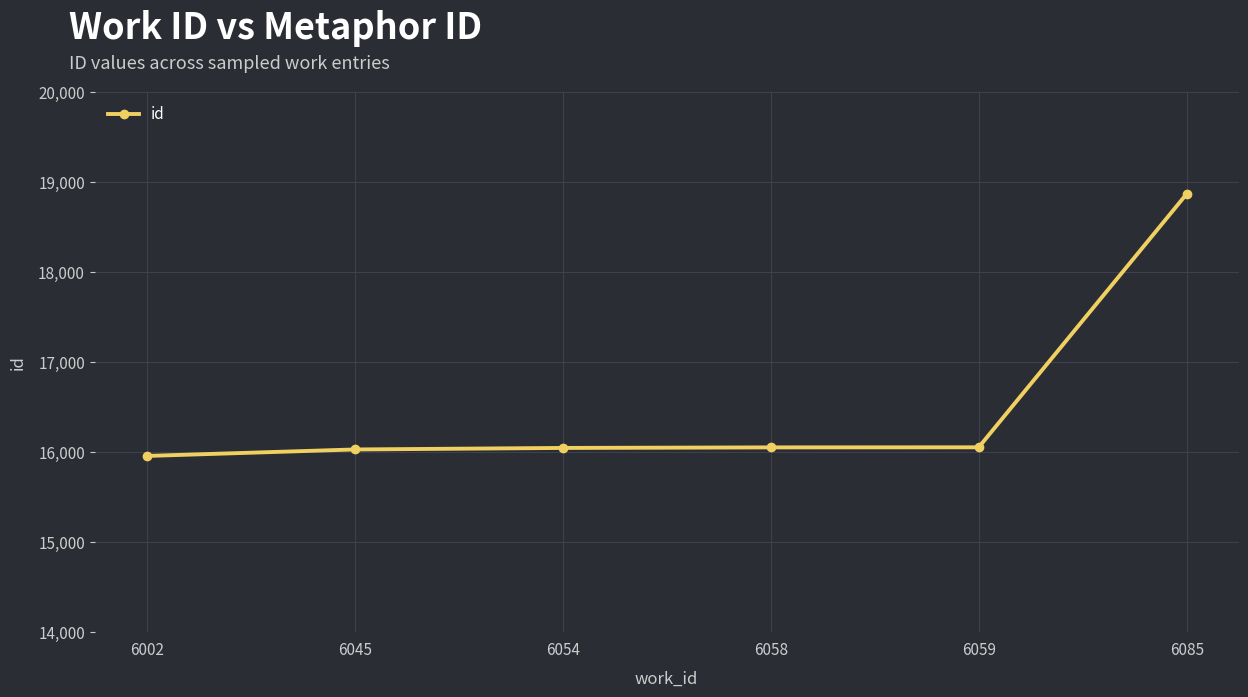

Which label corresponds to the smallest value in the chart?

6002